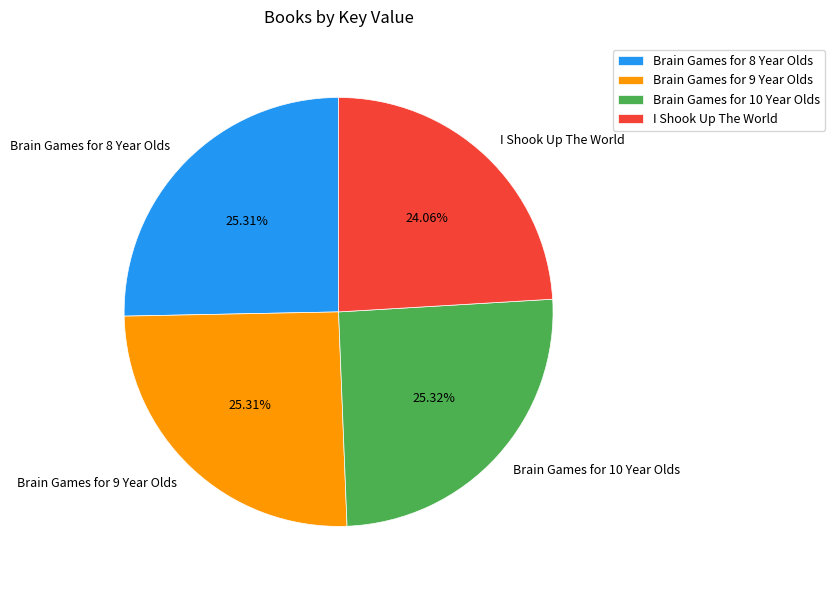

Is the sum of Brain Games for 8 Year Olds and Brain Games for 10 Year Olds greater than half?

Yes